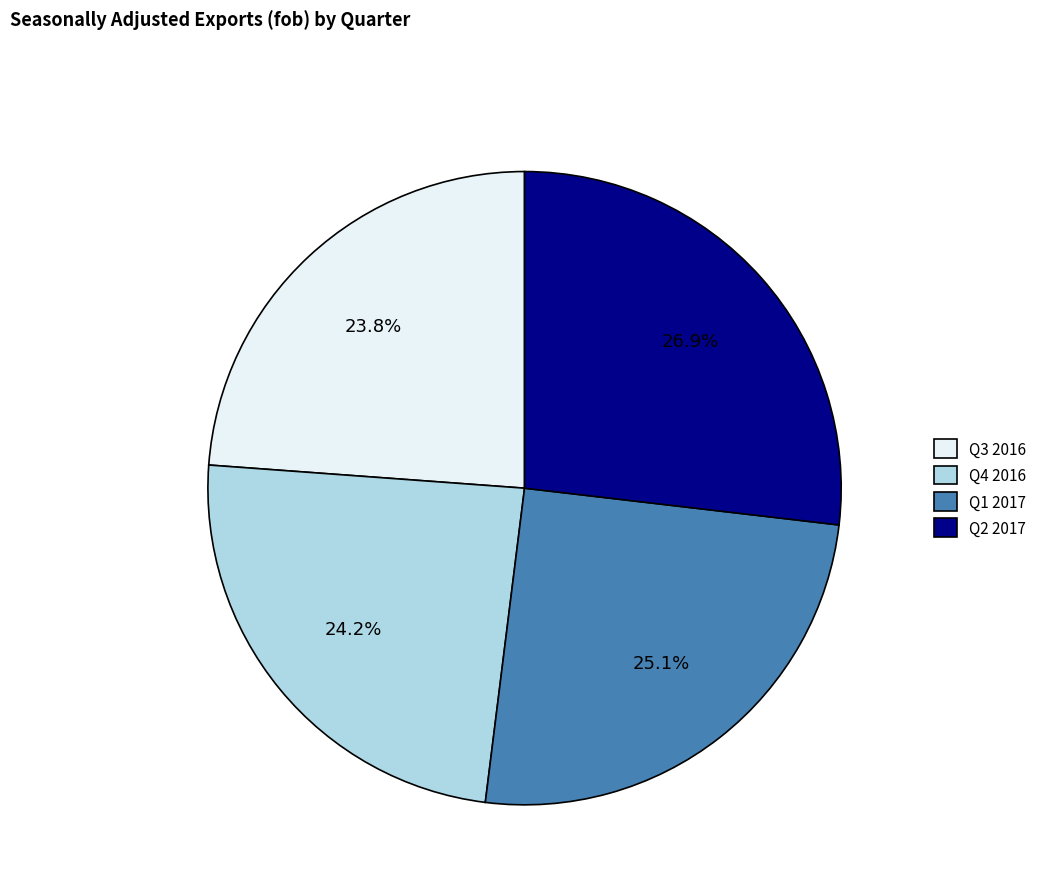

What percentage is NOT represented by Q4 2016?

75.8%